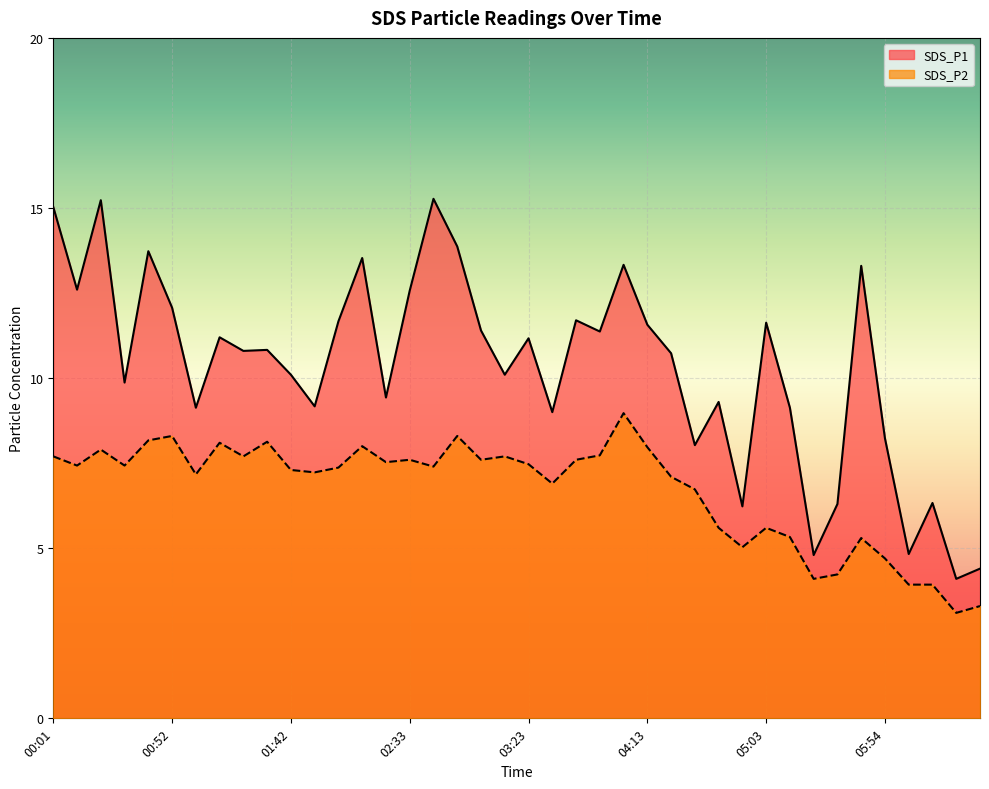

What is the label of the 26th point from the left?

04:13